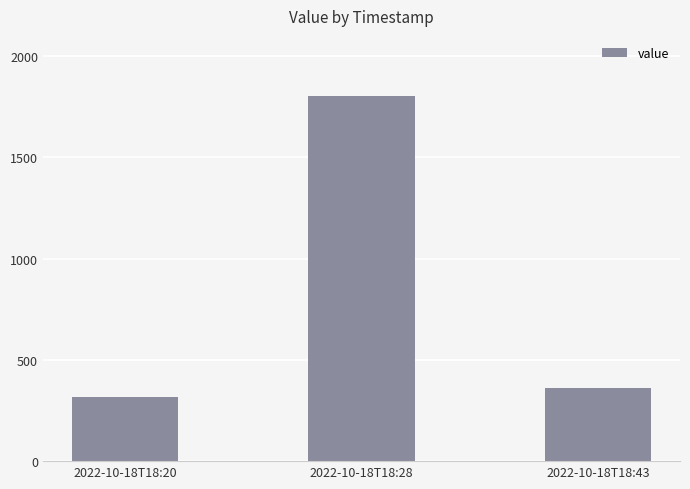

What is the ratio of the value at 2022-10-18T18:28 to the value at 2022-10-18T18:43?

5.0